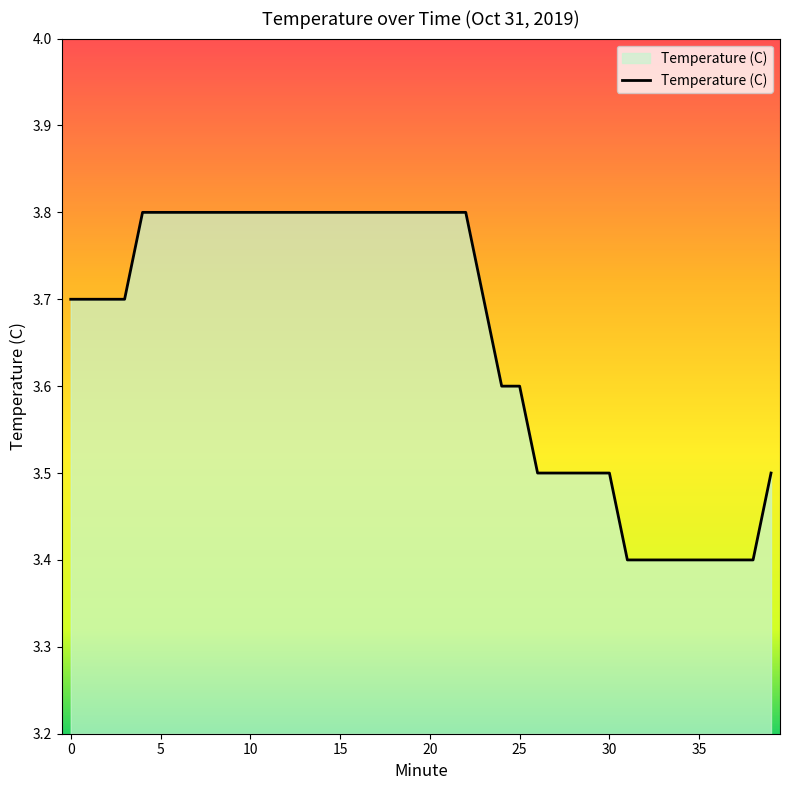

Reading left to right, list all the values displayed in this chart.

3.7	3.7	3.7	3.7	3.8	3.8	3.8	3.8	3.8	3.8	3.8	3.8	3.8	3.8	3.8	3.8	3.8	3.8	3.8	3.8	3.8	3.8	3.8	3.7	3.6	3.6	3.5	3.5	3.5	3.5	3.5	3.4	3.4	3.4	3.4	3.4	3.4	3.4	3.4	3.5